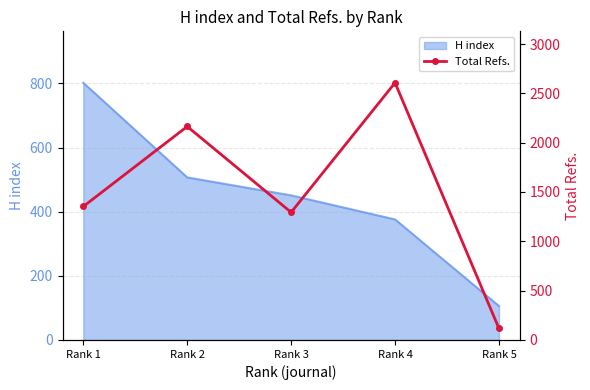

Where is the first local minimum?

Rank 3